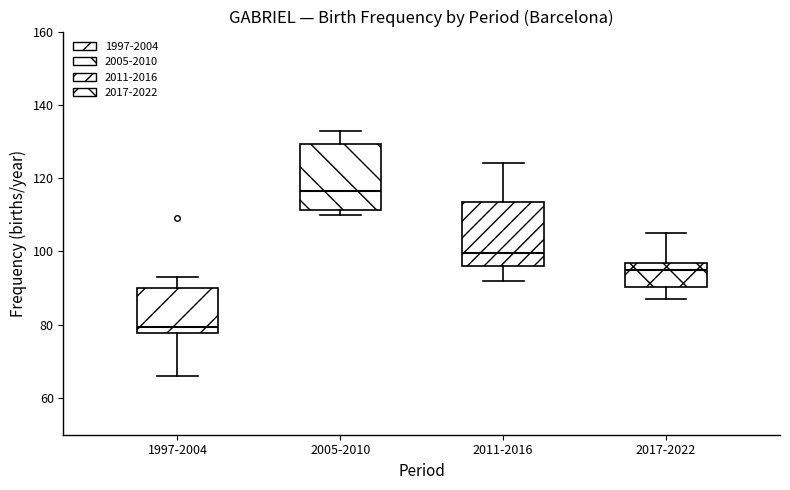

Reading left to right, read every box against the y-axis: the position of its median line, the range the box covers, and the ends of its whiskers. The values are not printed on the chart, so give them approximately, as read against the axis.

1997-2004: median 80, box 78 to 90, whiskers 66 to 94
2005-2010: median 116, box 112 to 130, whiskers 110 to 134
2011-2016: median 100, box 96 to 114, whiskers 92 to 124
2017-2022: median 96 (just below the box's upper edge), box 90 to 96, whiskers 88 to 106